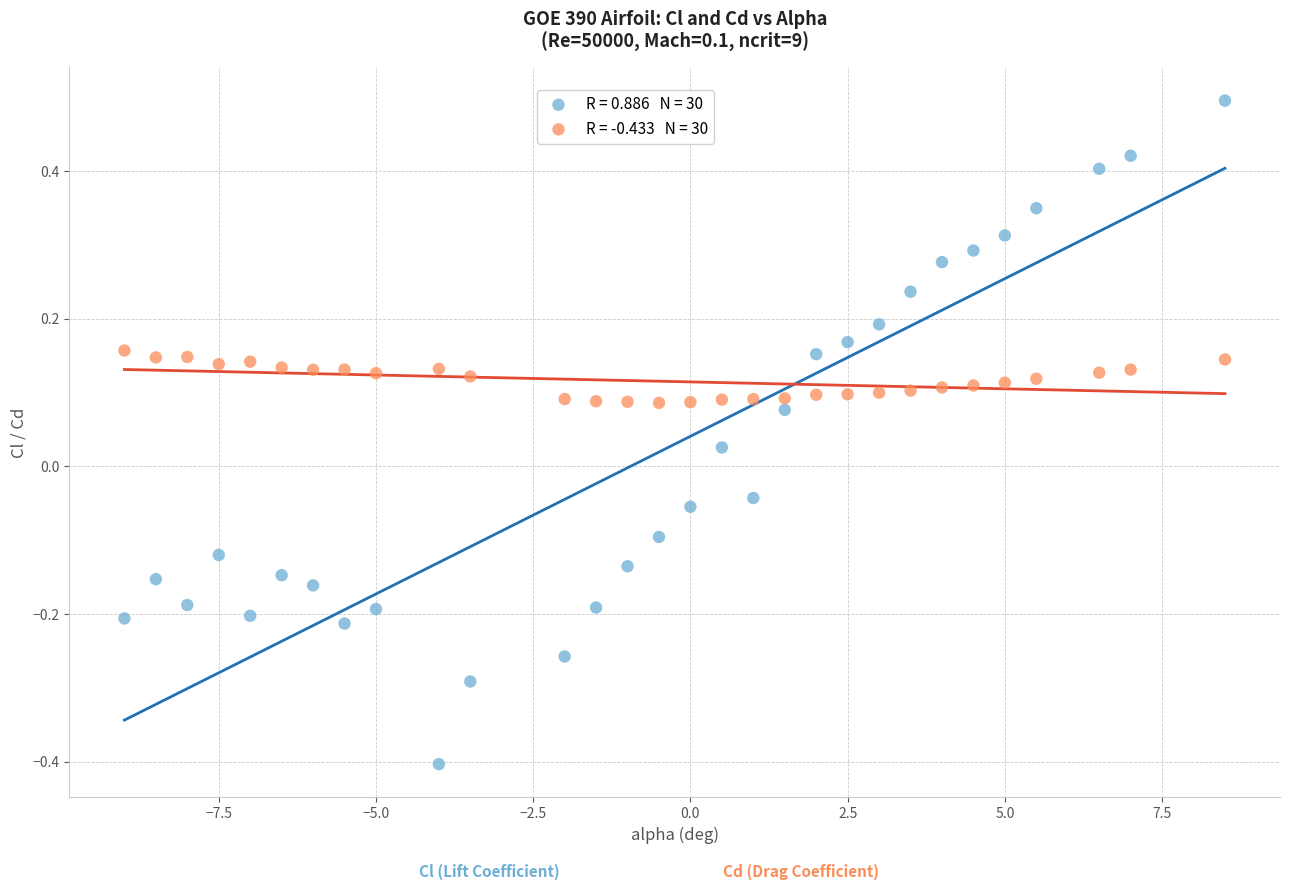

Across all data points, what is the range of X values (max minus min)?

17.5